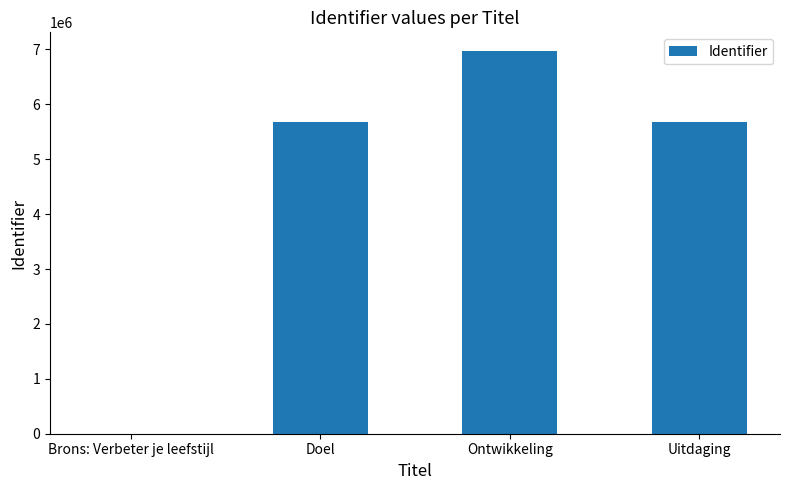

Count the number of data series in this chart.

1